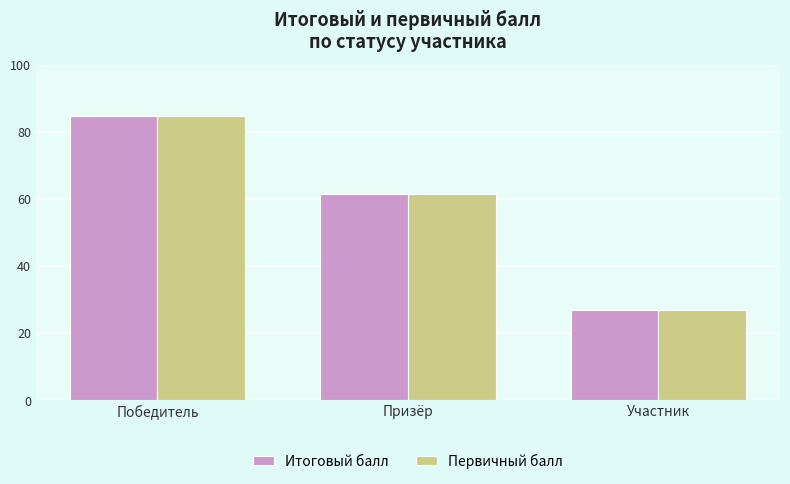

Reading right to left, list all the values displayed in this chart.

Итоговый балл: 27.0	61.5	84.6
Первичный балл: 27.0	61.5	84.6